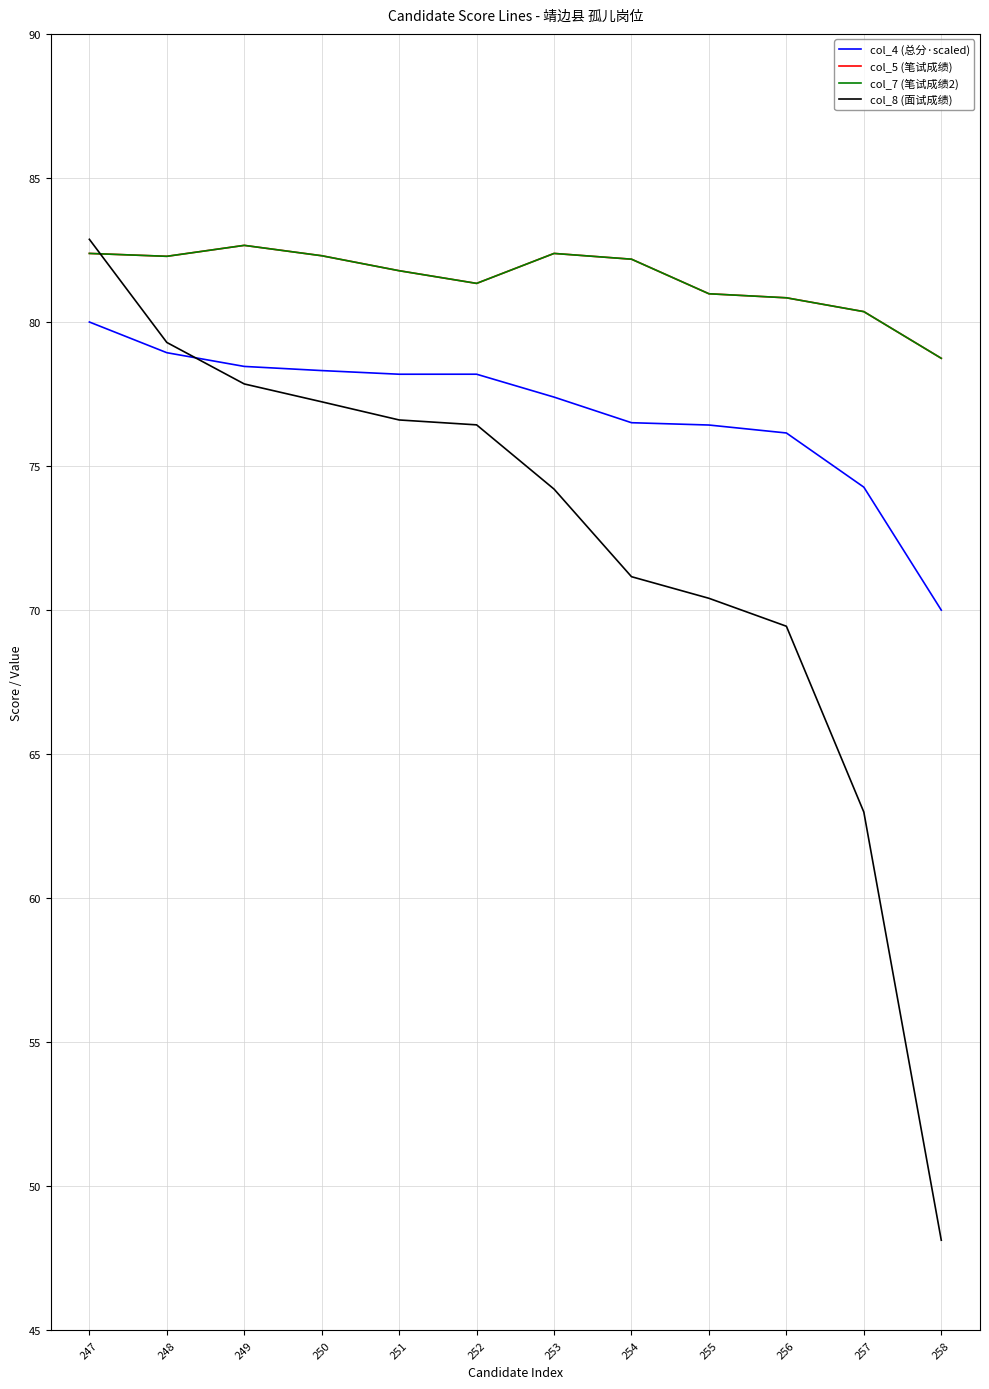

True or false: col_7 (笔试成绩2) and col_8 (面试成绩) intersect in this chart.

True